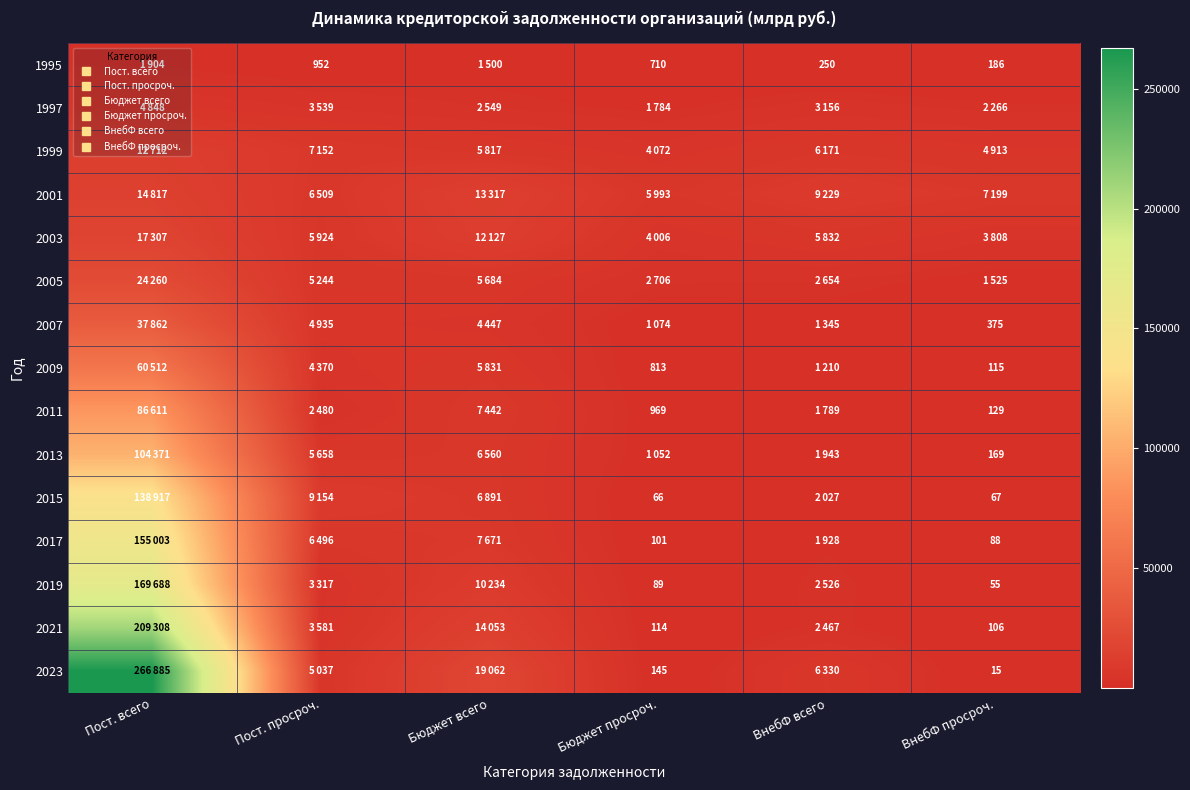

What is the greatest value displayed?

266885